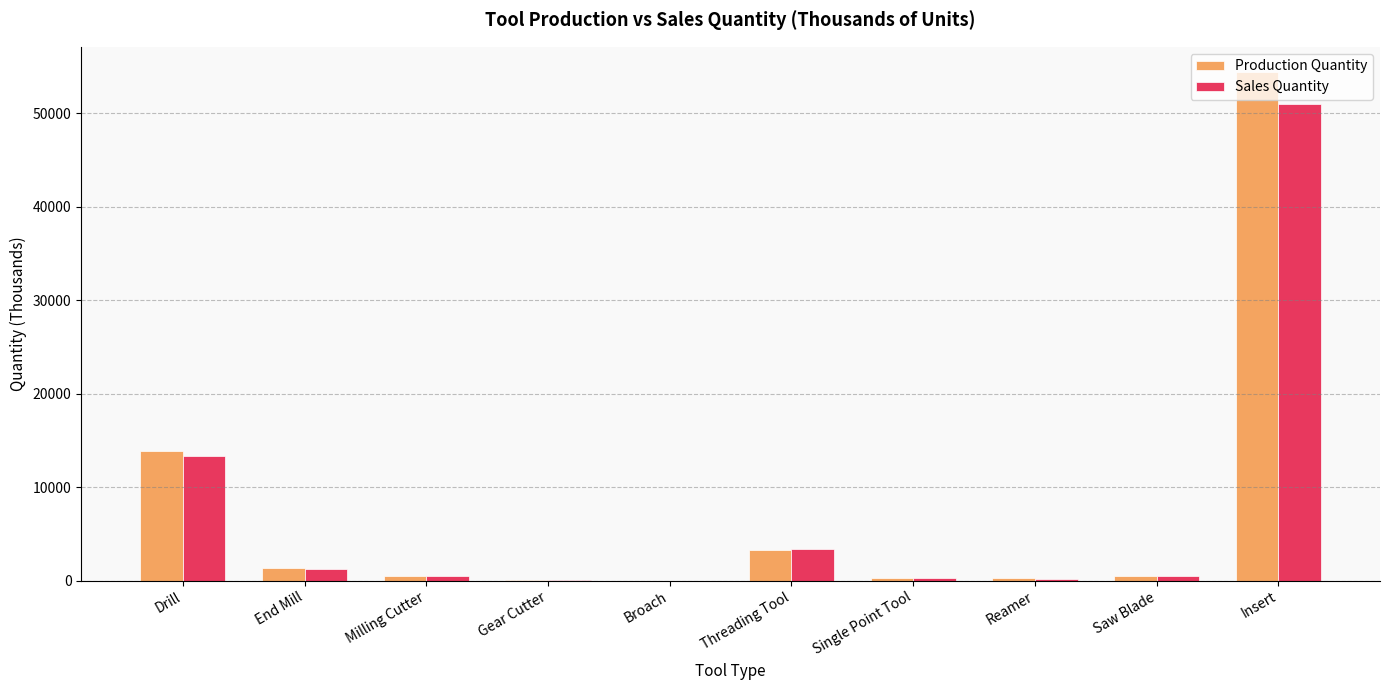

What is the spread (max minus min) of values at Broach?

0.1